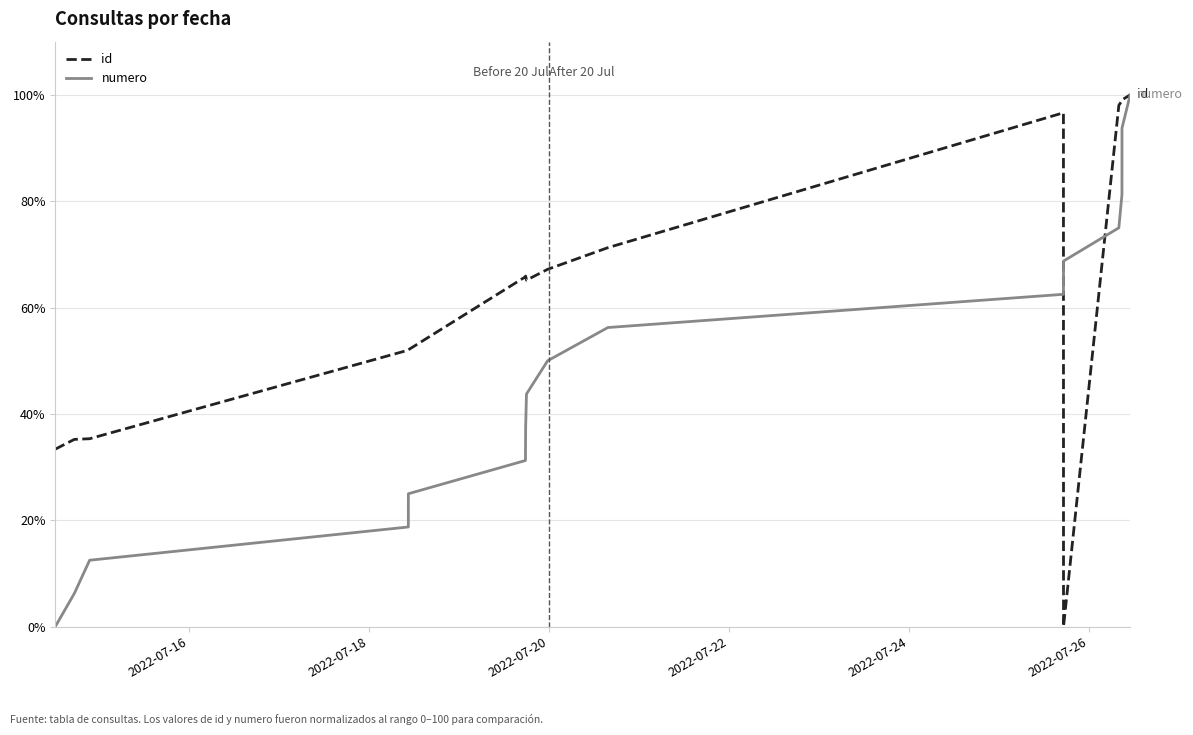

How many values in the numero series are below 50?

8